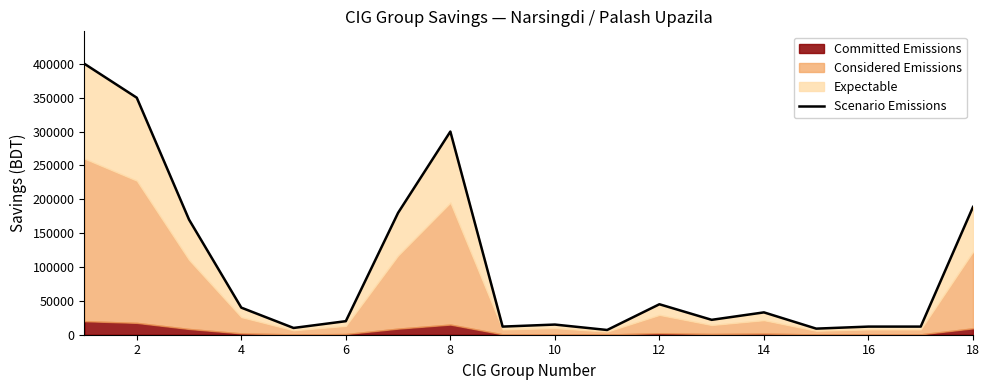

How many lines are shown in the chart?

1